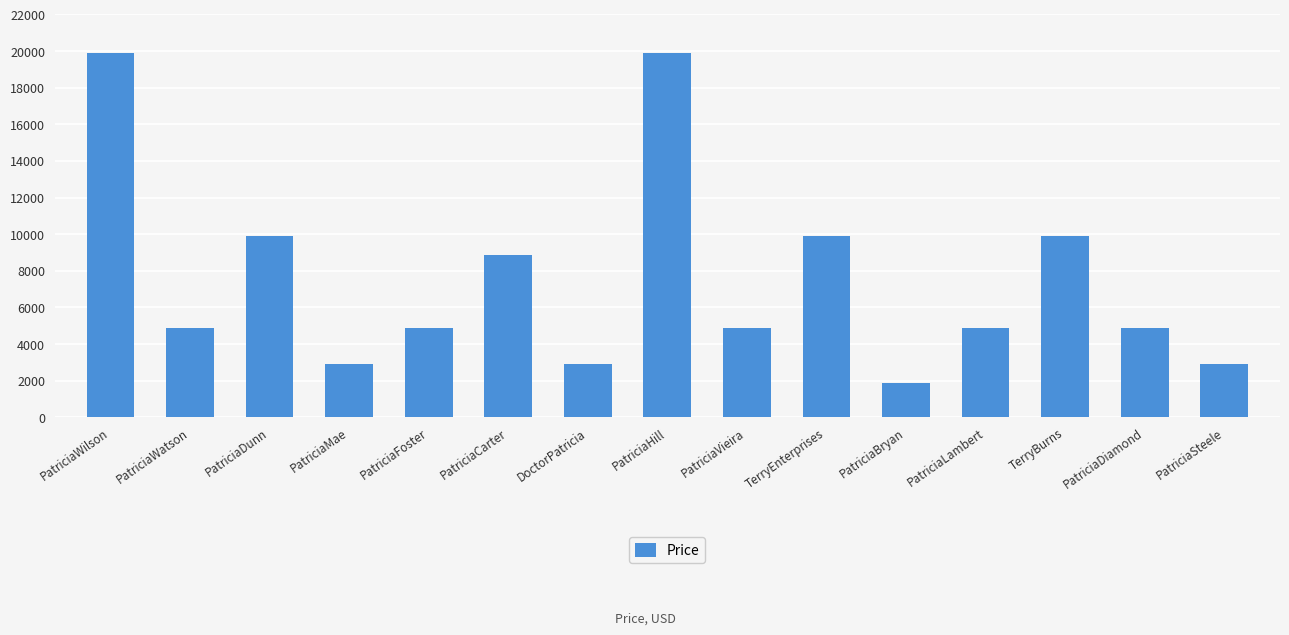

Are the bars horizontal?

No